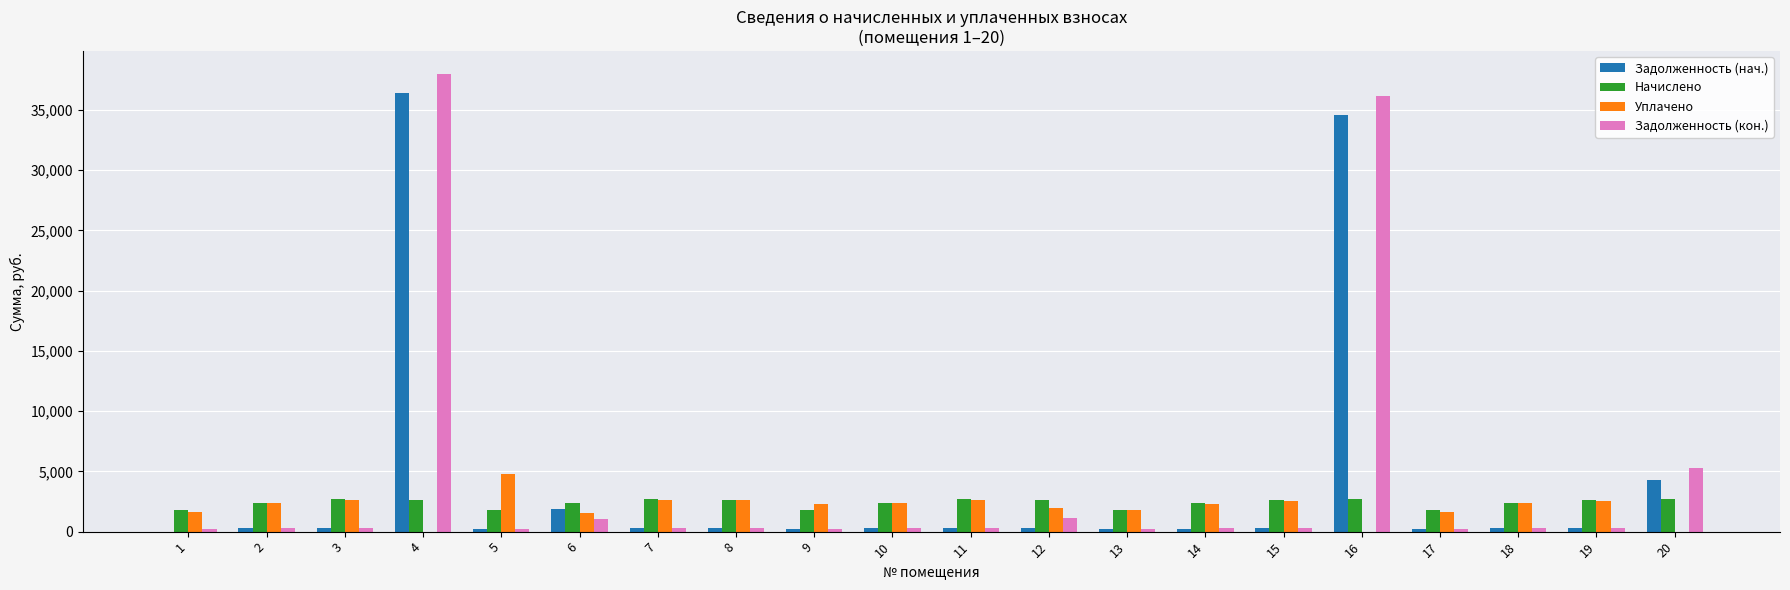

Where does the Задолженность (нач.) series first go above 290?

3